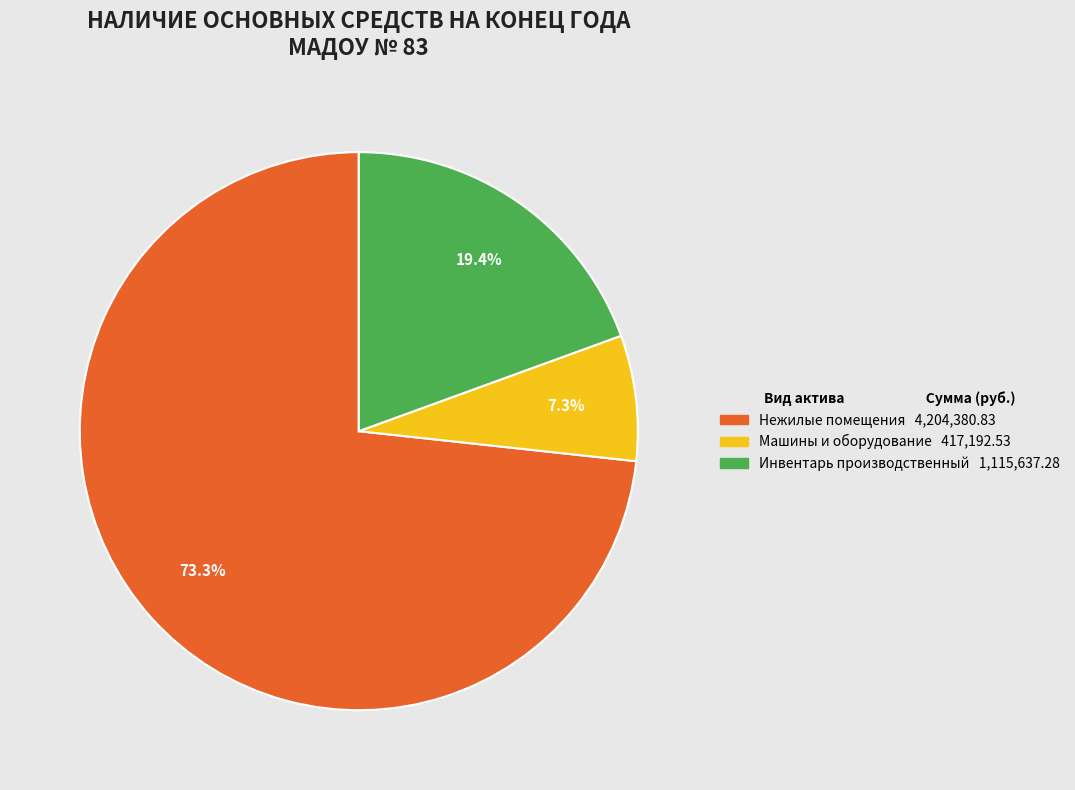

Which slice is the smallest?

Машины и оборудование 417,192.53